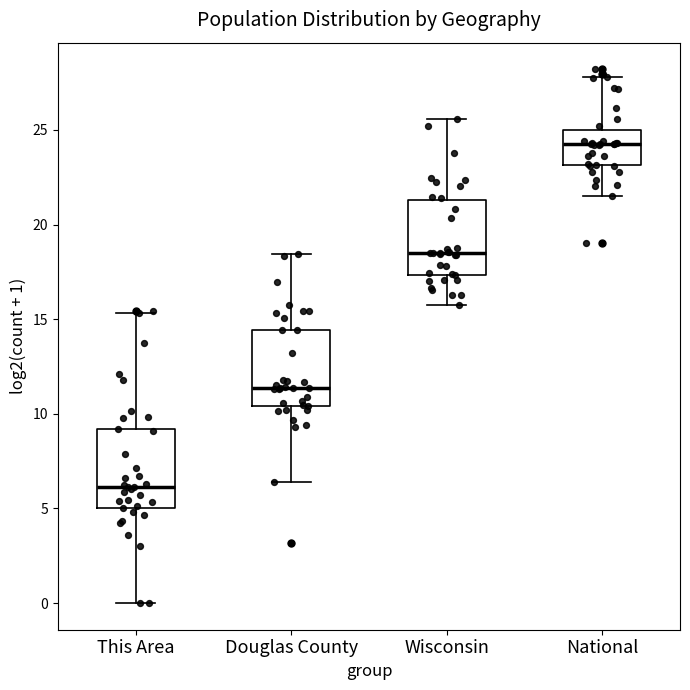

Reading left to right, read every box against the y-axis: the position of its median line, the range the box covers, and the ends of its whiskers. The values are not printed on the chart, so give them approximately, as read against the axis.

This Area: median 6.0, box 5.0 to 9.0, whiskers 0.0 to 15.5
Douglas County: median 11.5, box 10.5 to 14.5, whiskers 6.5 to 18.5
Wisconsin: median 18.5, box 17.5 to 21.5, whiskers 15.5 to 25.5
National: median 24.5, box 23.0 to 25.0, whiskers 21.5 to 28.0